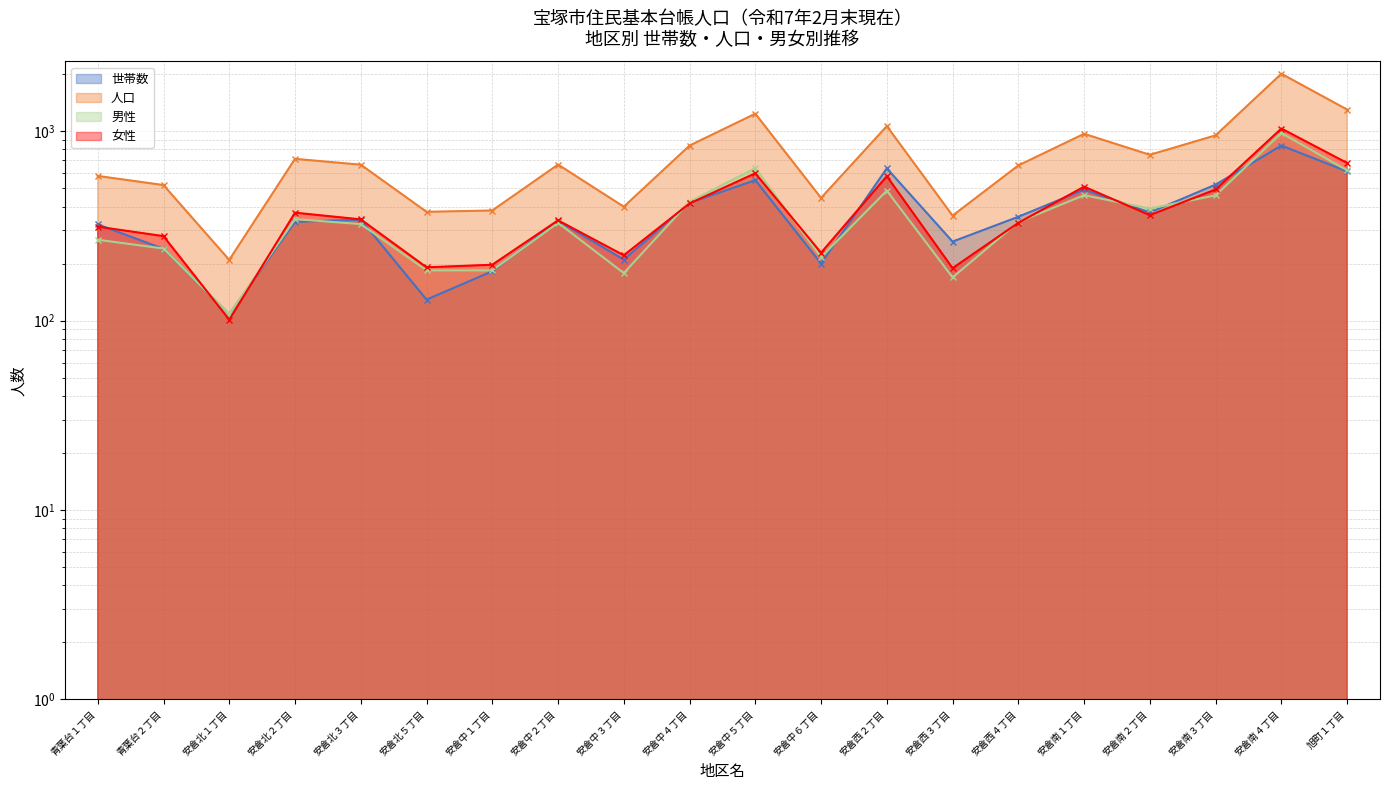

Rank the series by their maximum value, from lowest to highest.

世帯数, 男性, 女性, 人口